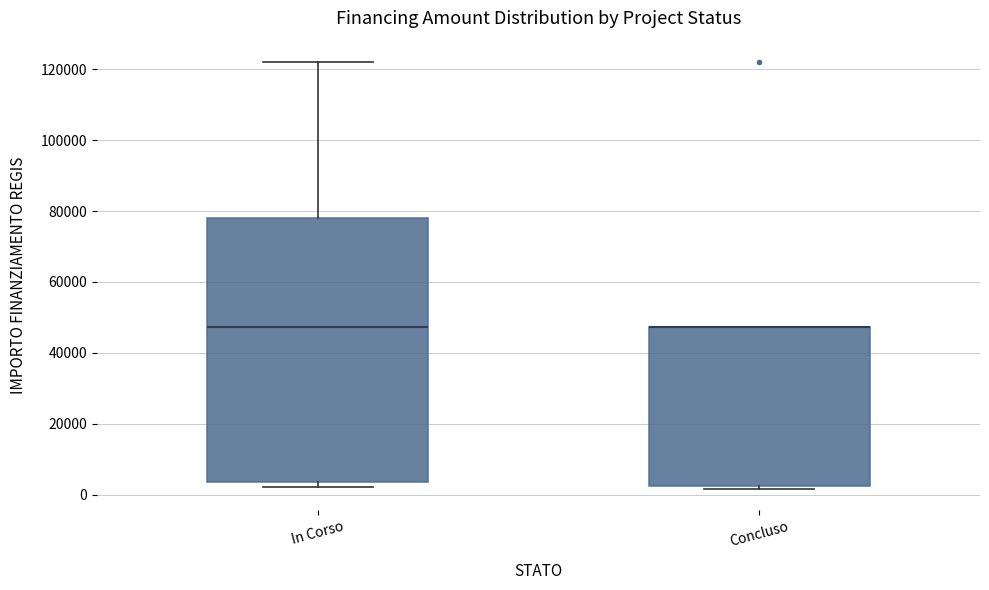

Reading left to right, transcribe this box plot: for each box, give where its median line is, the range the box spans, and where its two whiskers end, as read against the y-axis. The values are not printed on the chart, so give them approximately, as read against the axis.

In Corso: median 48000, box 4000 to 78000, whiskers 2000 to 122000
Concluso: median 48000 (drawn on the box's upper edge), box 2000 to 48000, whiskers 2000 (just below the box's lower edge) to 48000